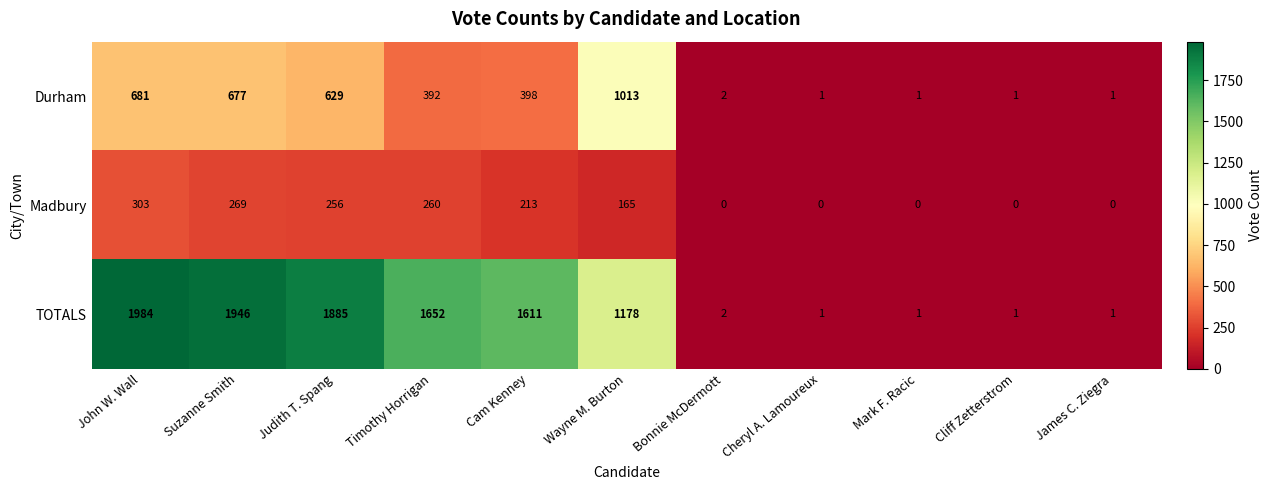

Which series changed the most between Wayne M. Burton and Bonnie McDermott?

TOTALS